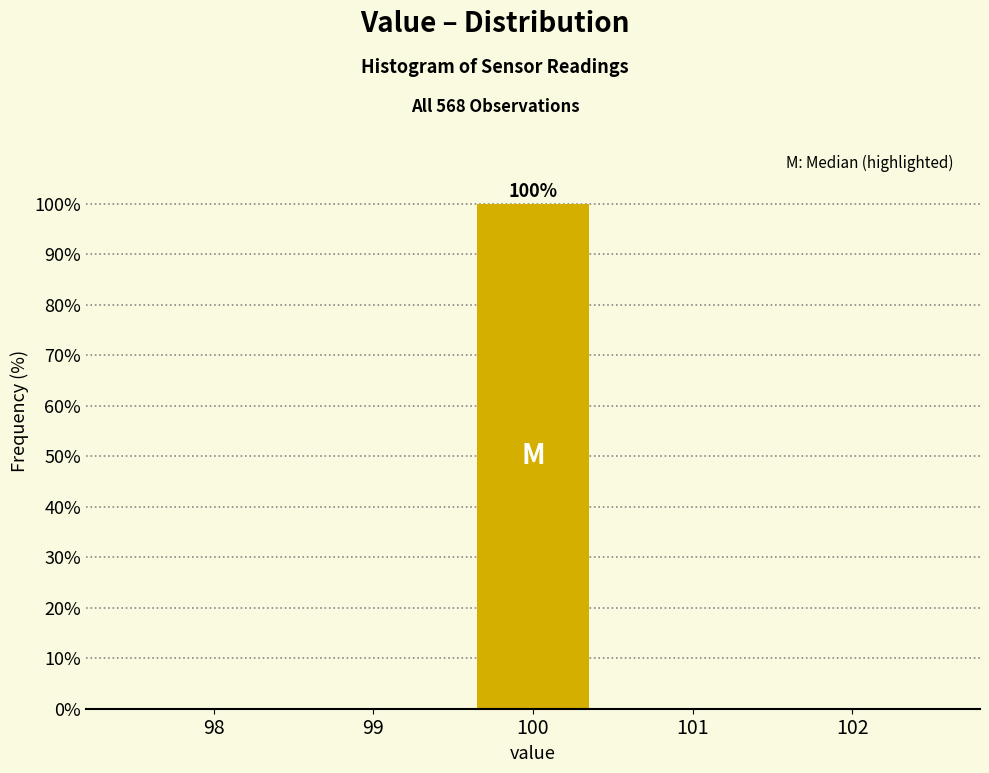

Reading left to right, what are all the values shown in this chart?

98=0	99=0	100=100	101=0	102=0